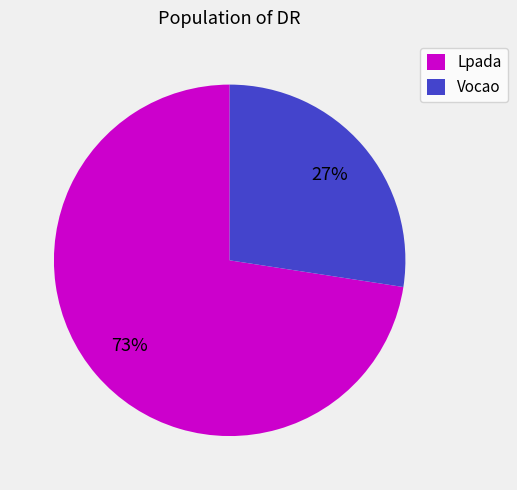

What percentage is the Lpada slice, to the nearest percent?

73%